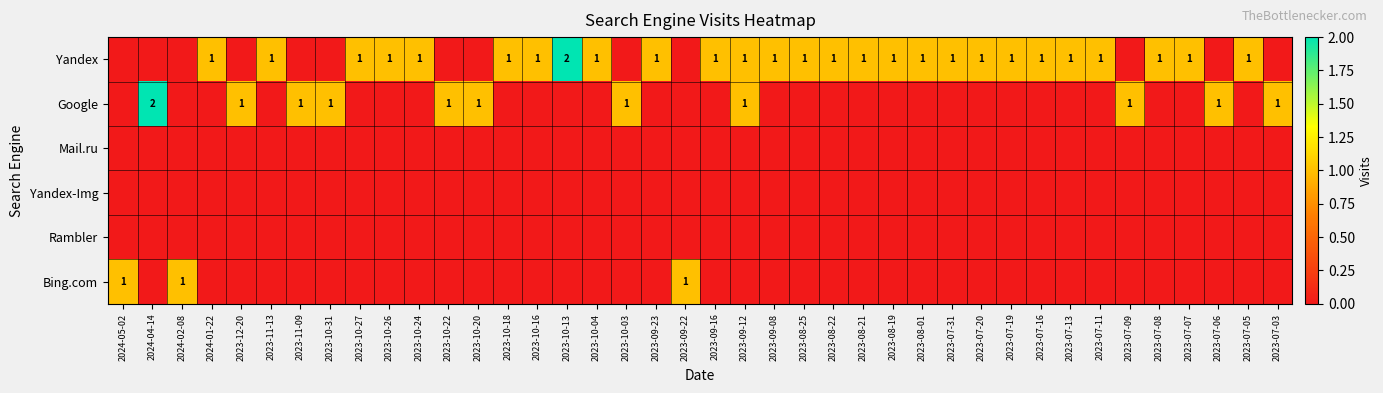

At 2023-09-16, list the series in order from smallest to largest.

Google, Mail.ru, Yandex-Img, Rambler, Bing.com, Yandex